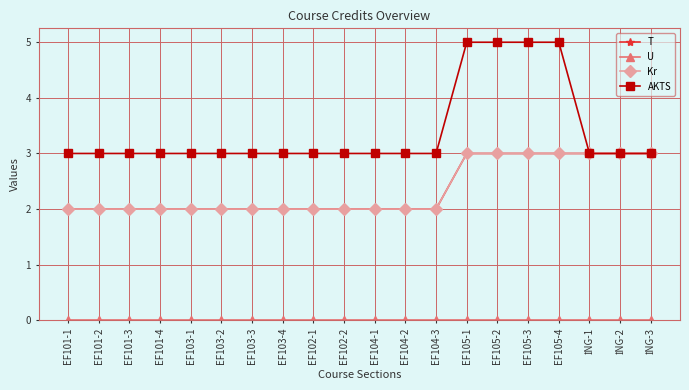

At which label does AKTS reach its minimum?

EF101-1